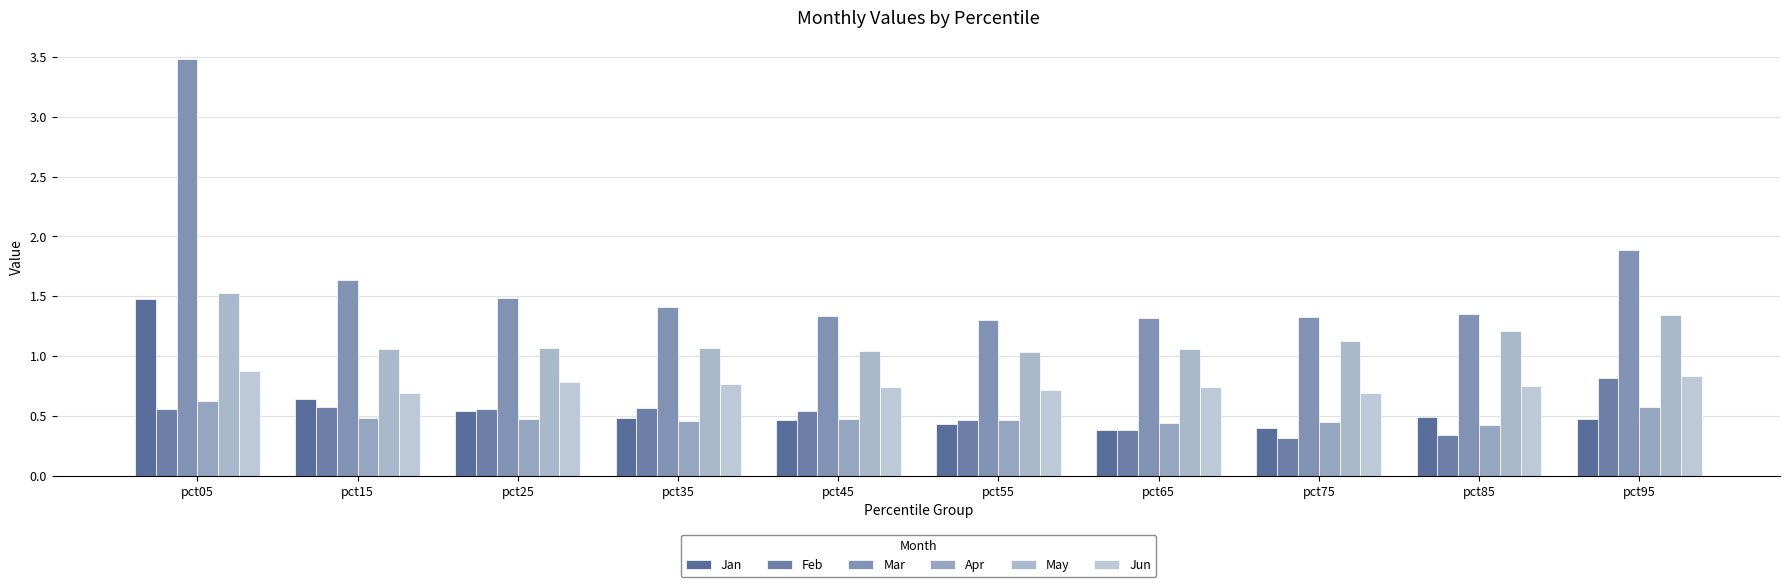

Which category has the lowest value in the Mar series?

pct55